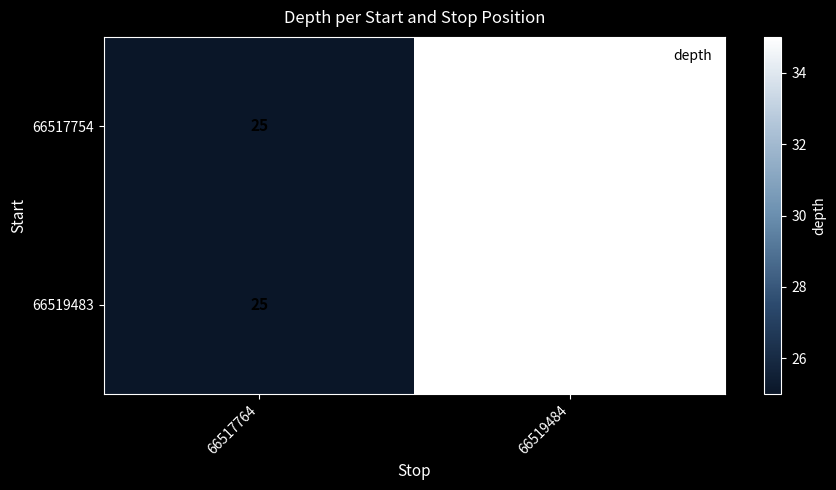

How many series are shown in this chart?

2